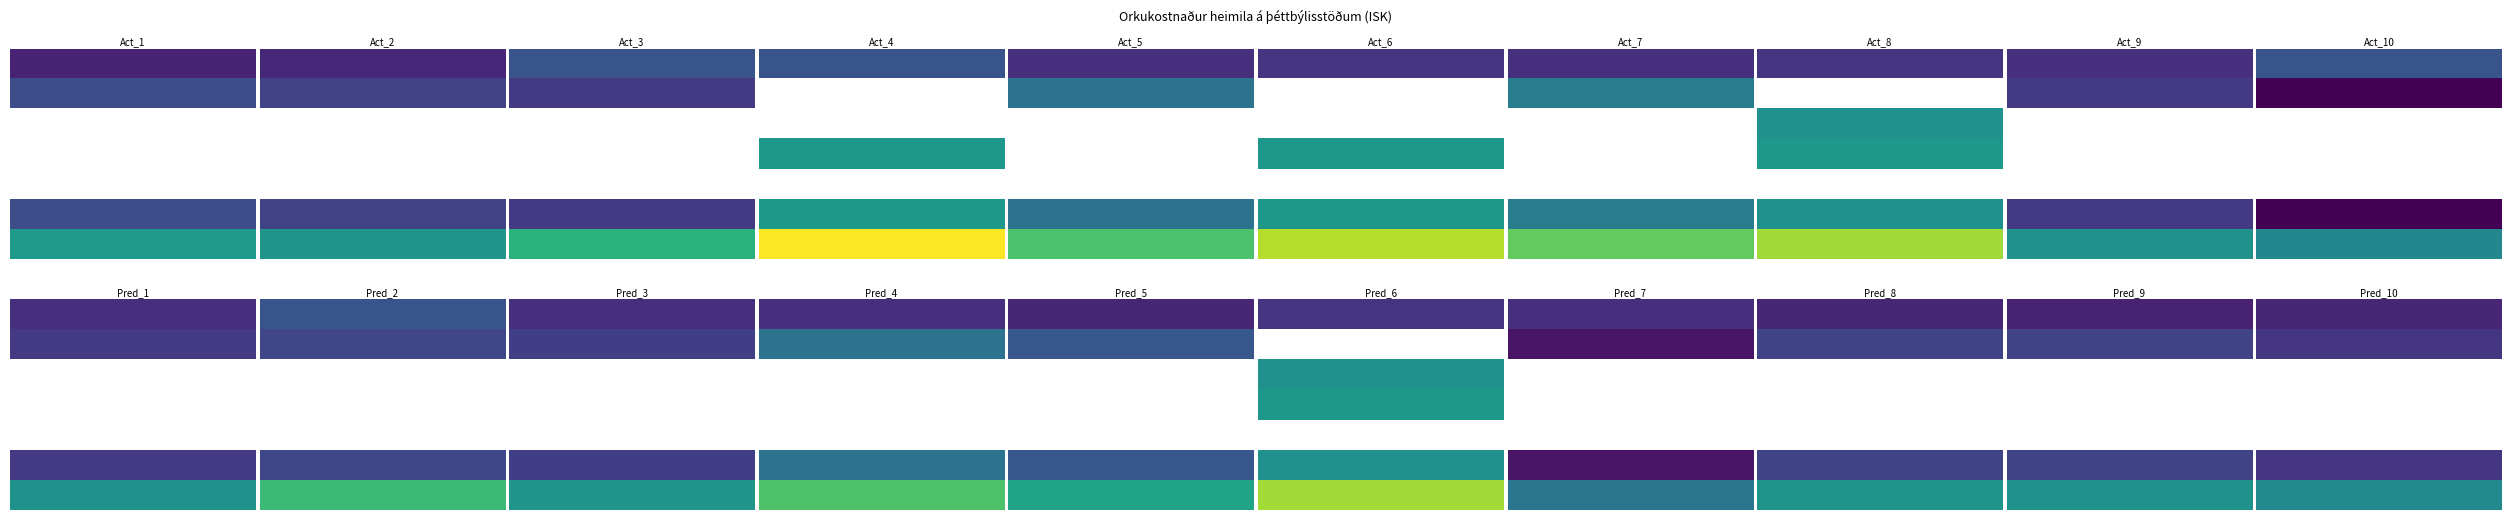

Reading right to left, list all the values displayed in this chart.

Akranes: 6=192564	5=113884	4=0	3=0	2=0	1=113884	0=78680
Akureyri: 6=187794	5=104512	4=0	3=0	2=0	1=104512	0=83282
Árskógssandur: 6=218342	5=97412	4=0	3=0	2=0	1=97412	0=120930
Bakkafjörður: 6=312281	5=191351	4=0	3=191351	2=0	1=0	0=120930
Bifröst: 6=239242	5=151372	4=0	3=0	2=0	1=151372	0=87870
Bíldudalur: 6=283574	5=191351	4=0	3=191351	2=0	1=0	0=92223
Blönduós: 6=250318	5=162448	4=0	3=0	2=0	1=162448	0=87870
Bolungarvík: 6=276823	5=184600	4=0	3=191351	2=184600	1=0	0=92223
Borgarnes: 6=185282	5=97412	4=0	3=0	2=0	1=97412	0=87870
Brautarholt: 6=174038	5=53108	4=0	3=0	2=0	1=53108	0=120930
Dalvík: 6=185282	5=97412	4=0	3=0	2=0	1=97412	0=87870
Drangsnes: 6=229299	5=108488	4=0	3=0	2=0	1=108488	0=120811
Egilsstaðir: 6=188690	5=100820	4=0	3=0	2=0	1=100820	0=87870
Eskifjörður: 6=239526	5=151656	4=0	3=0	2=0	1=151656	0=87870
Eyrarbakki: 6=204249	5=122972	4=0	3=0	2=0	1=122972	0=81277
Flateyri: 6=276823	5=184600	4=0	3=191351	2=184600	1=0	0=92223
Flúðir: 6=154610	5=66740	4=0	3=0	2=0	1=66740	0=87870
Garðabær-HS: 6=187493	5=106216	4=0	3=0	2=0	1=106216	0=81277
Garðabær-V: 6=184896	5=106216	4=0	3=0	2=0	1=106216	0=78680
Grindavík: 6=175849	5=94572	4=0	3=0	2=0	1=94572	0=81277